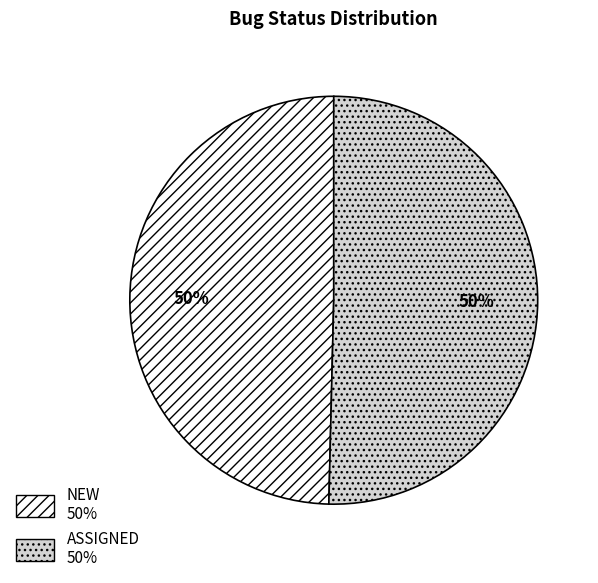

Is it true that ASSIGNED is 50% of the pie?

True